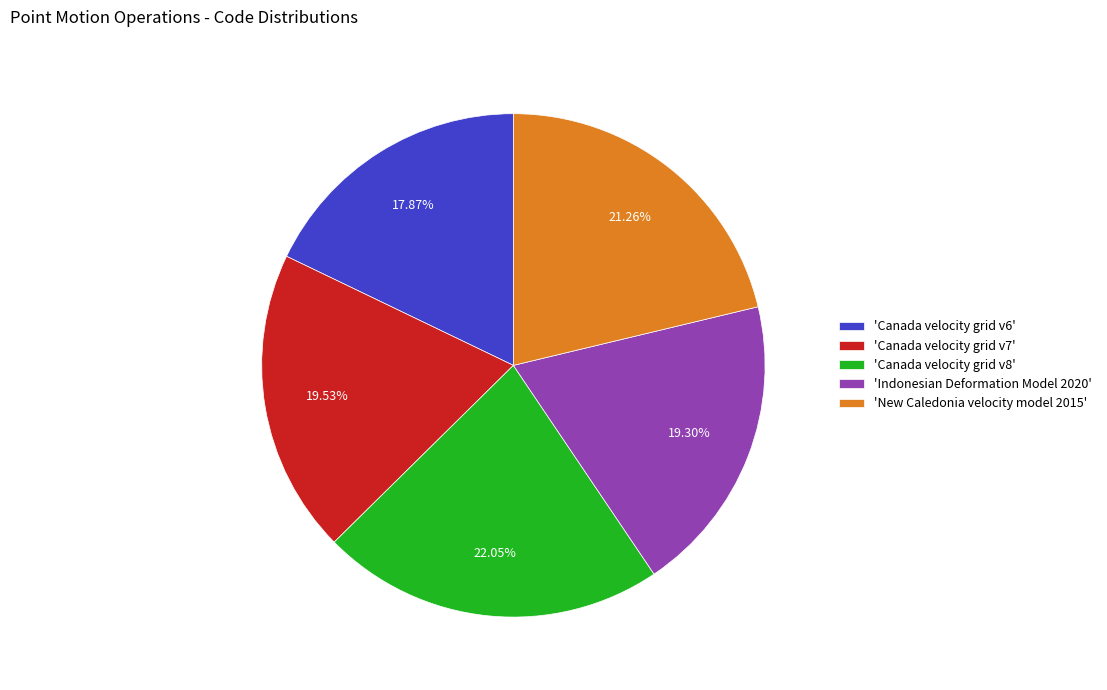

What is the ratio of the value at 'New Caledonia velocity model 2015' to the value at 'Canada velocity grid v7'?

1.1